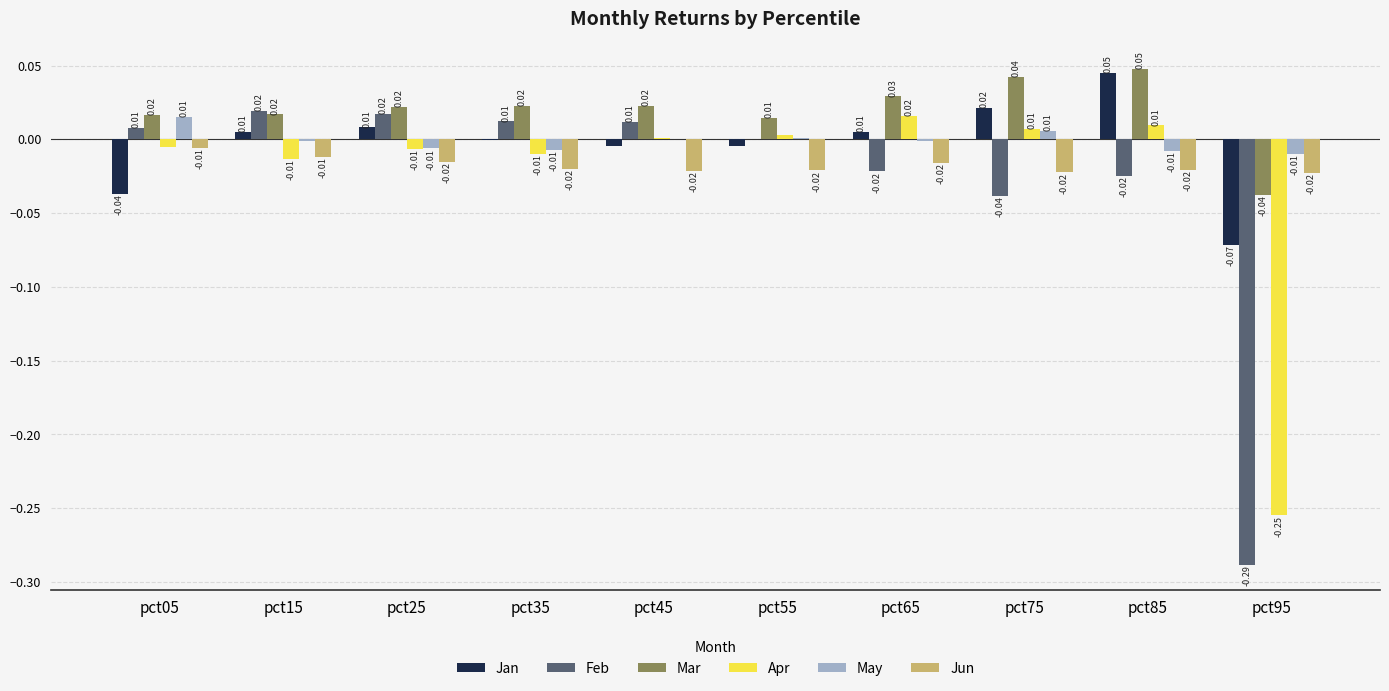

At which category is the sum across all series the highest?

pct85